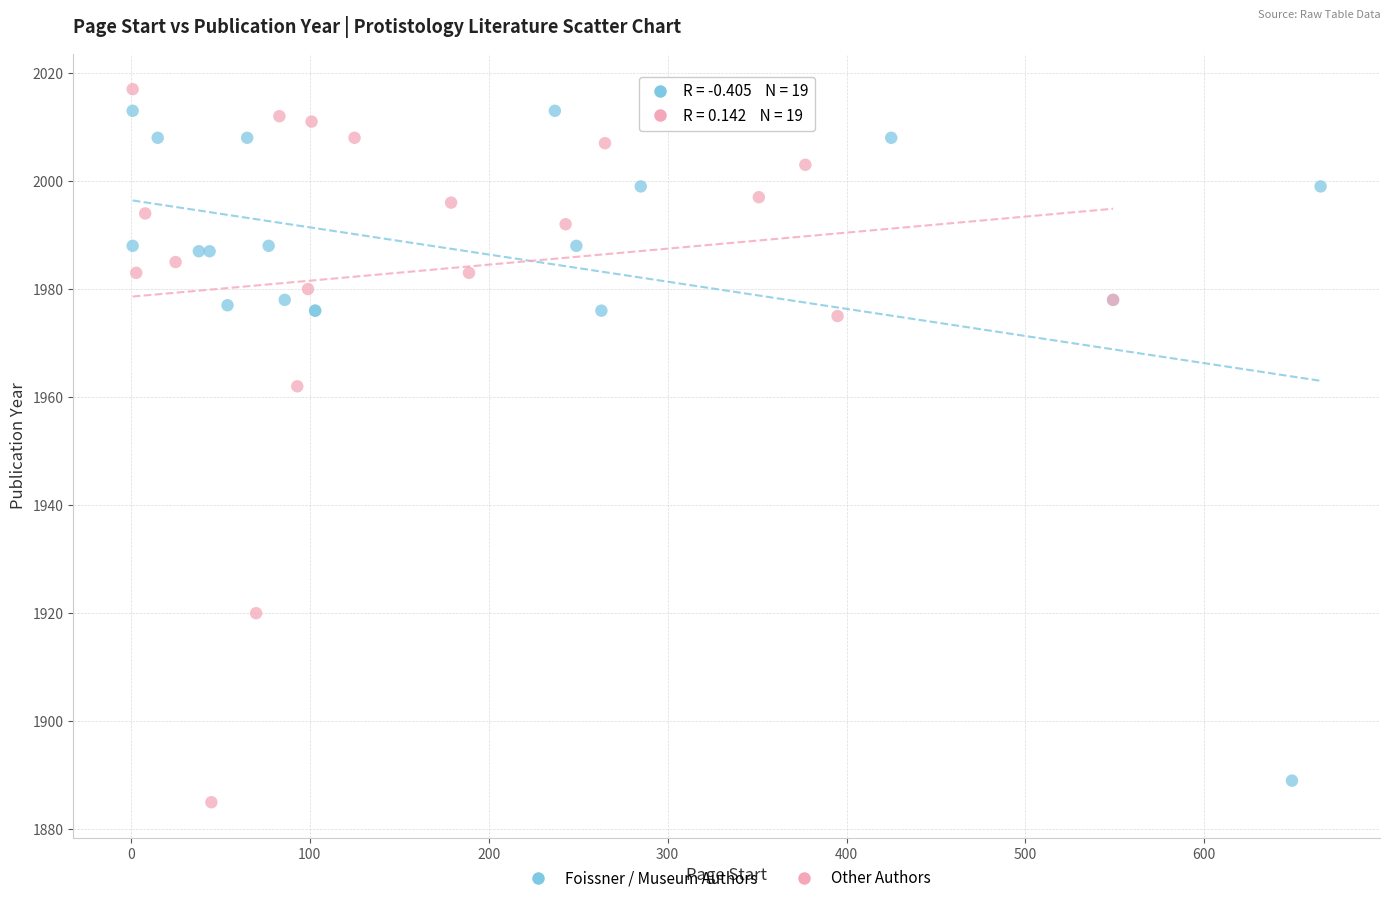

Which series reaches the minimum Y coordinate?

Other Authors